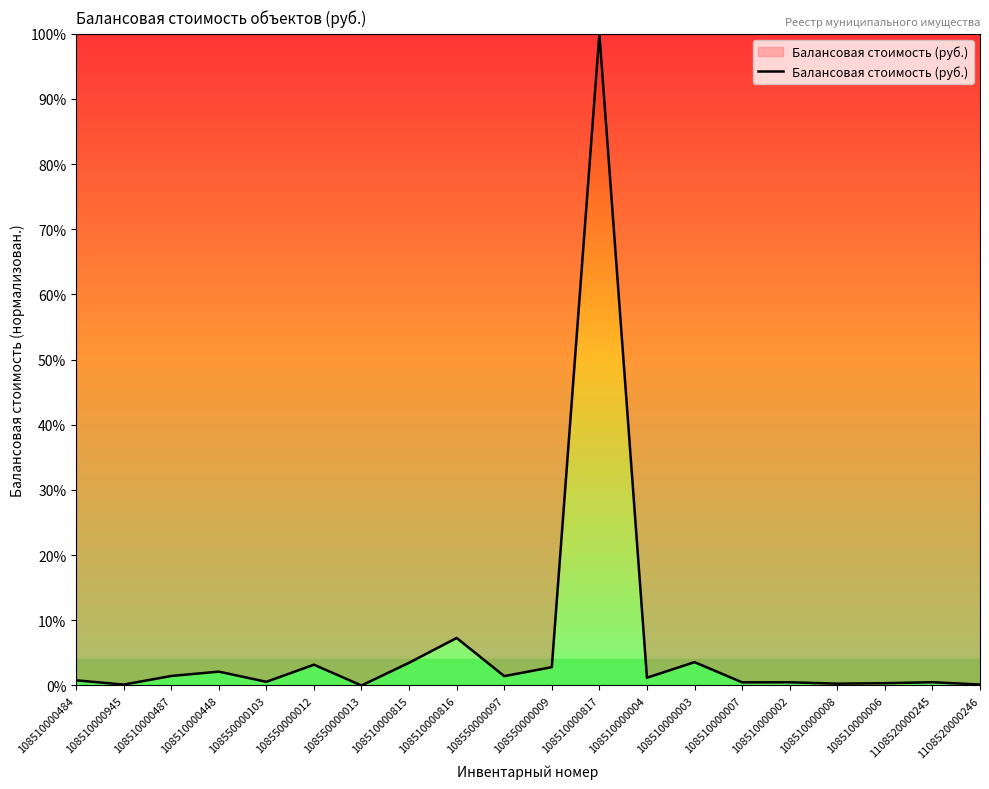

At which category does the chart reach its peak across all series?

108510000817